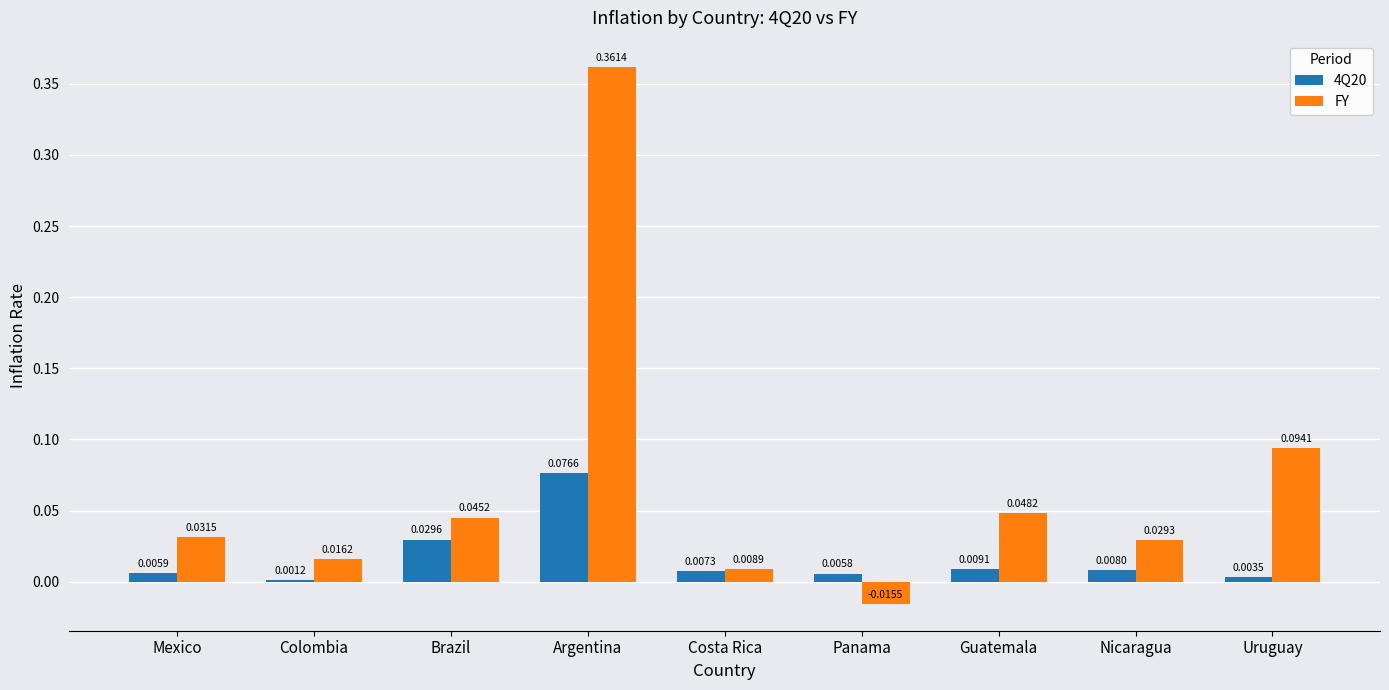

At which category does the chart reach its peak across all series?

Argentina